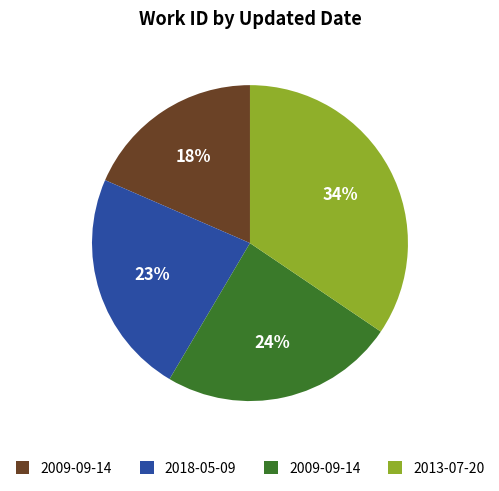

To the nearest percent, what is the average slice percentage?

25%